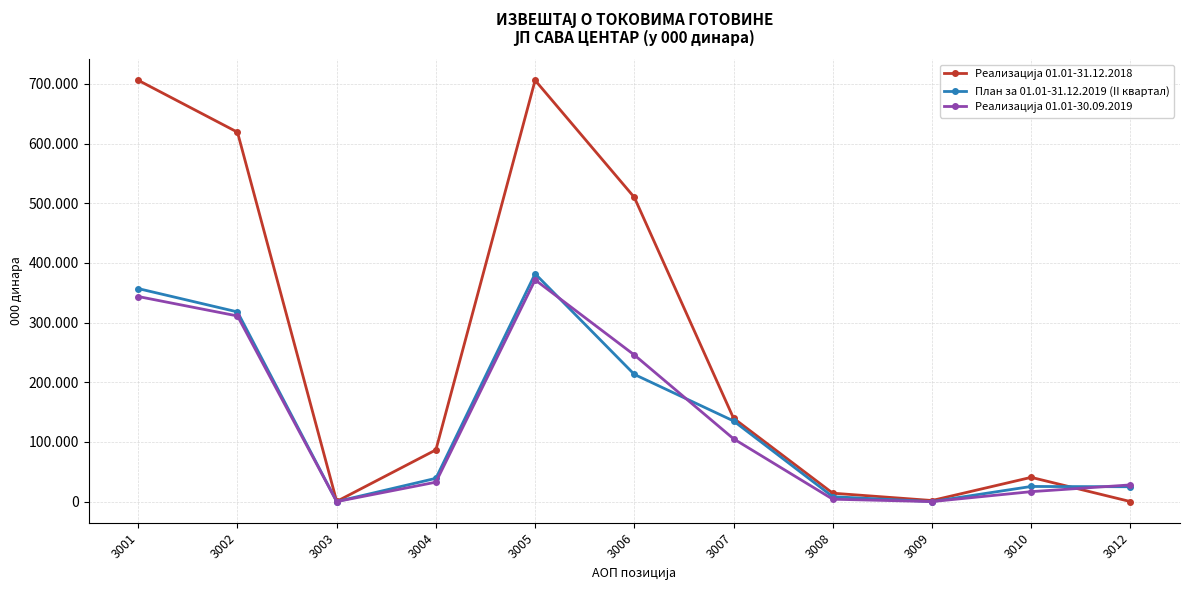

Which has a higher value, 3009 or 3004?

3004